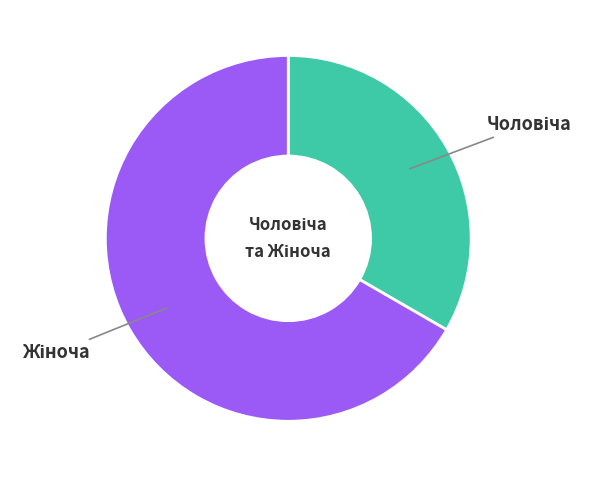

Is there a majority slice in this chart?

Yes